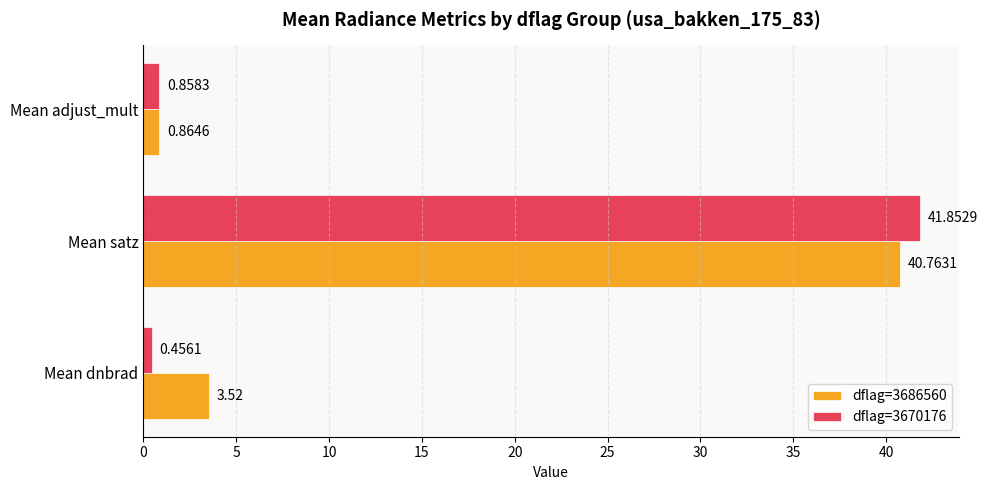

Which series has the largest range (max minus min)?

dflag=3670176